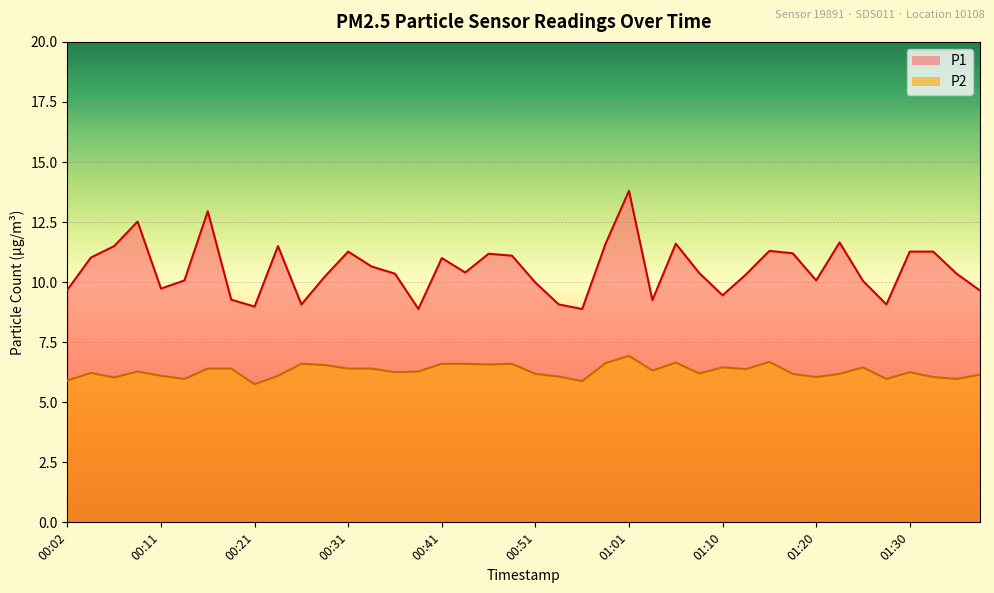

What is the maximum value for P1?

13.8